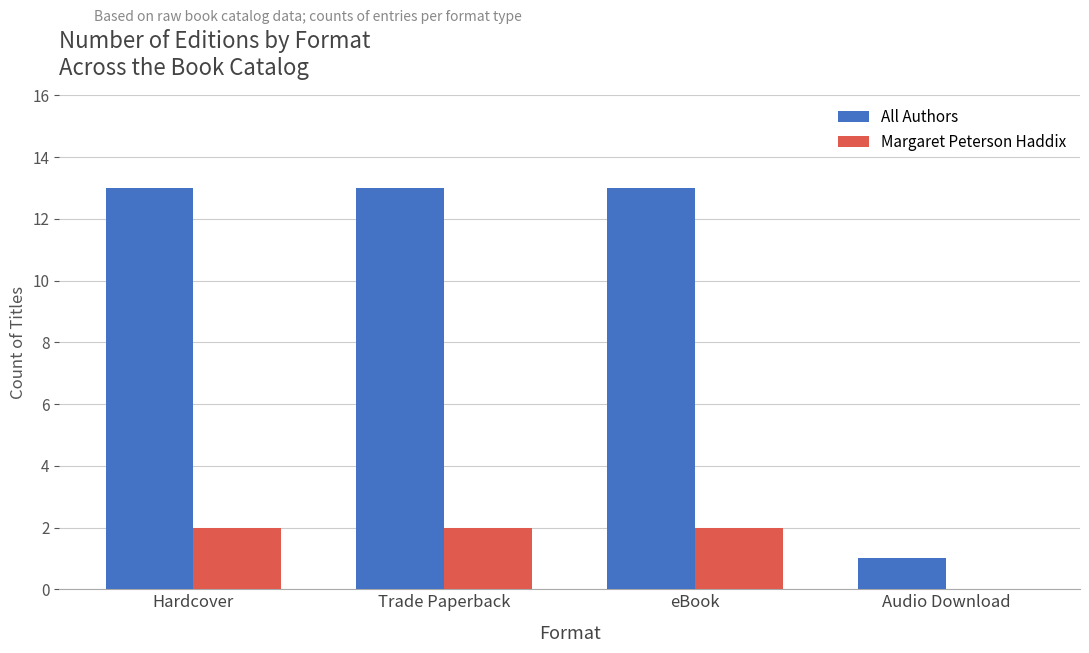

Which series has the largest total across all categories?

All Authors